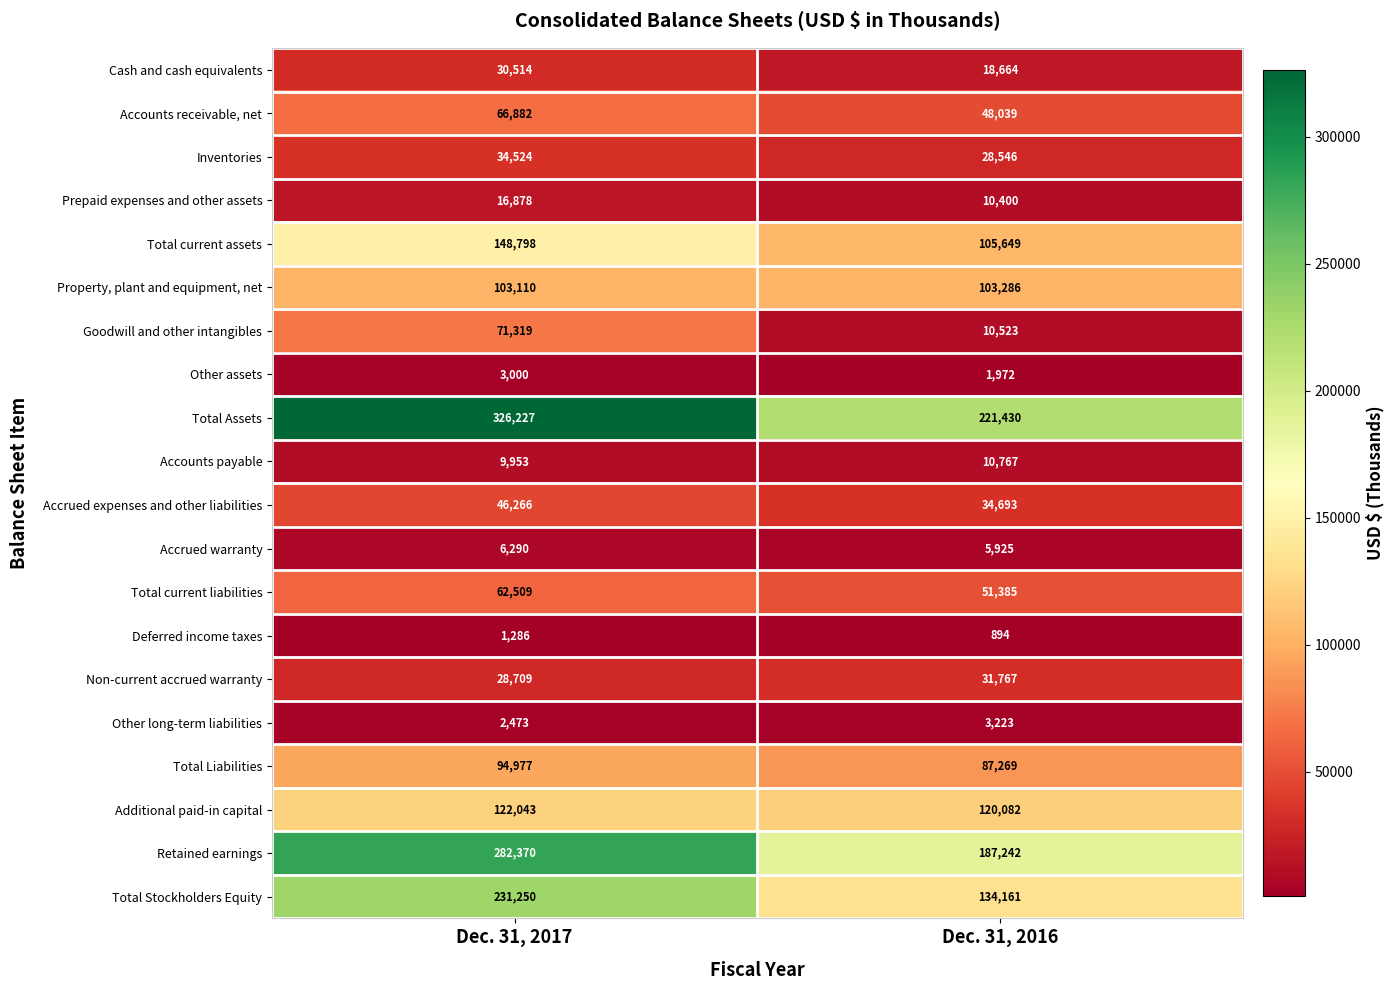

Read the Property, plant and equipment, net value at Dec. 31, 2017.

103110